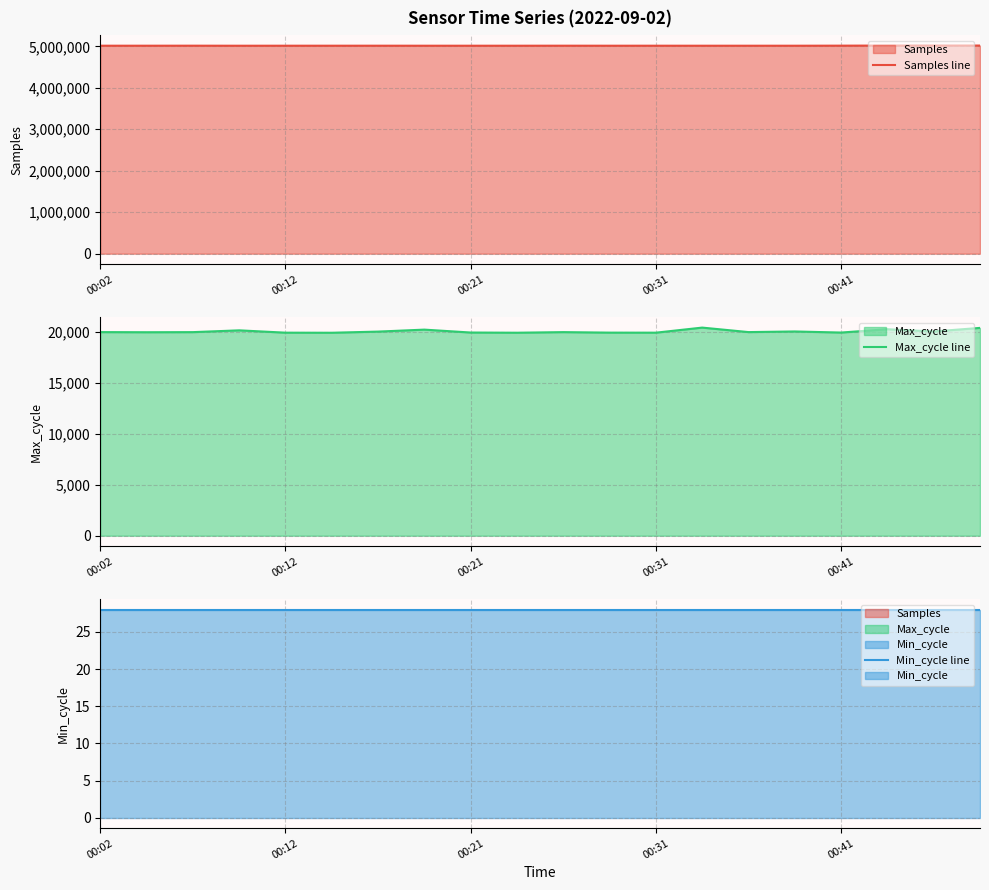

List the series in order of their peak value, lowest first.

Min_cycle line, Max_cycle line, Samples line